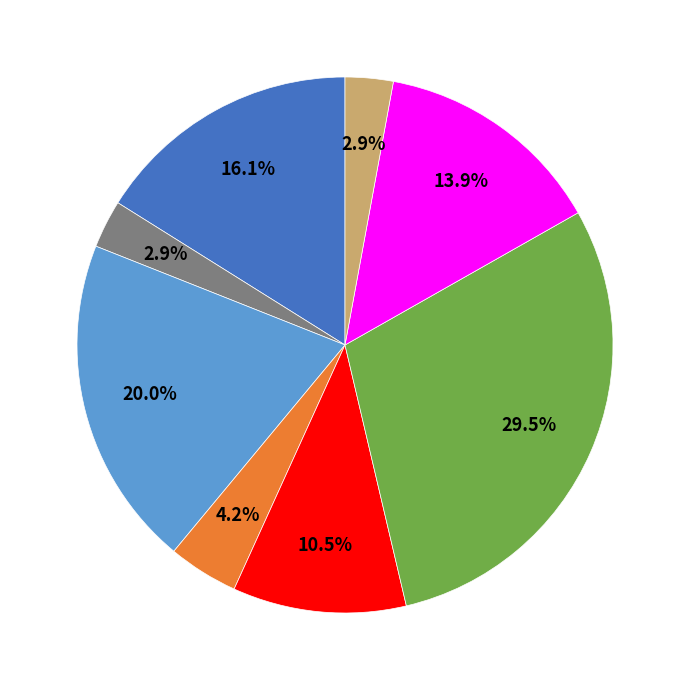

Is there any slice that represents more than half of the pie?

No